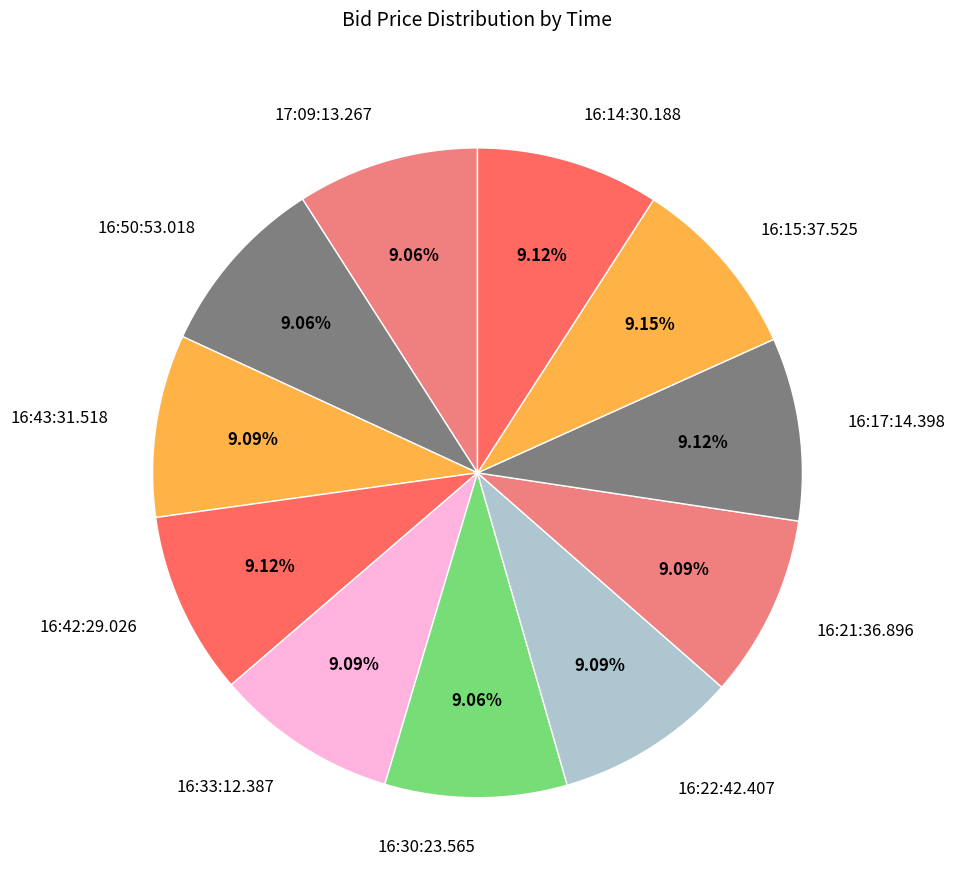

Does 16:33:12.387 account for over 50% of the chart?

No